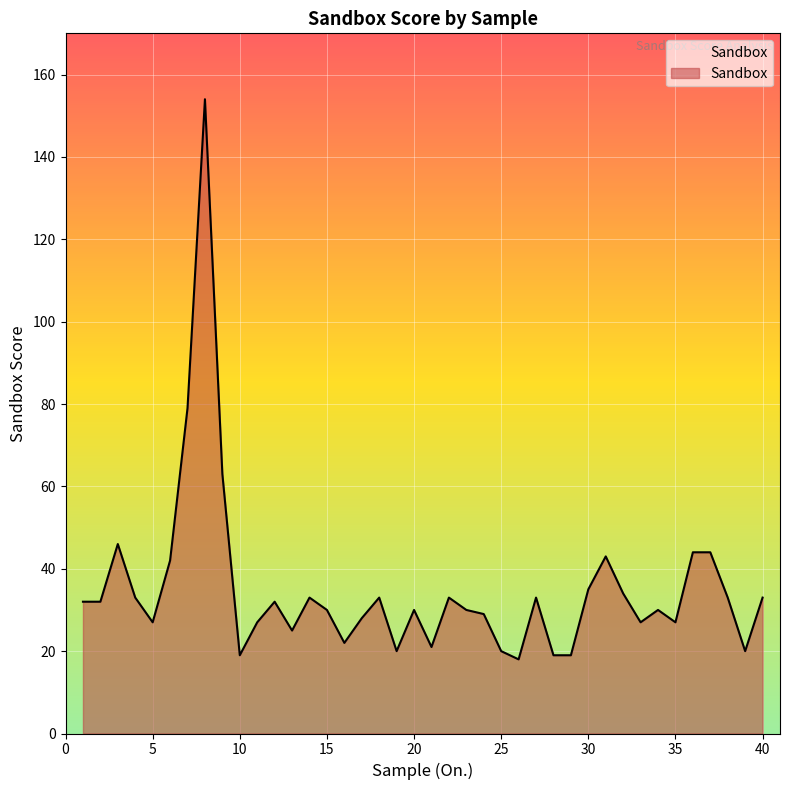

What is the greatest value displayed?

154